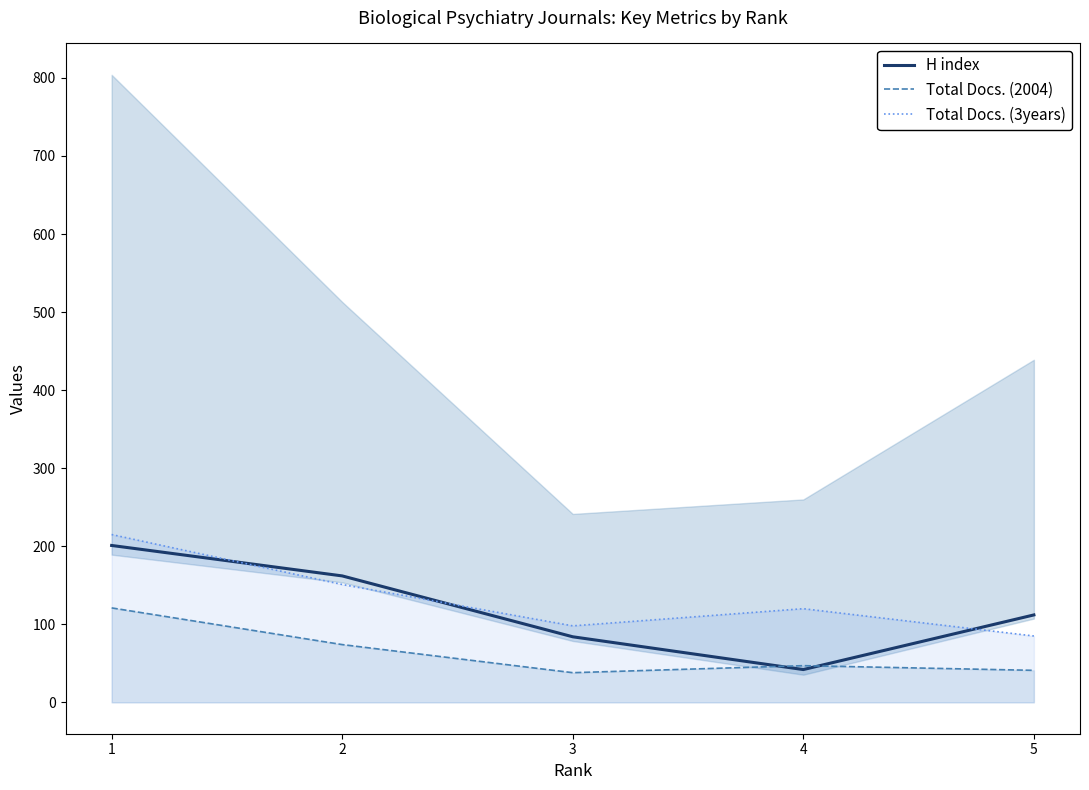

Which series ends up on top after the final intersection of Total Docs. (3years) and H index?

H index